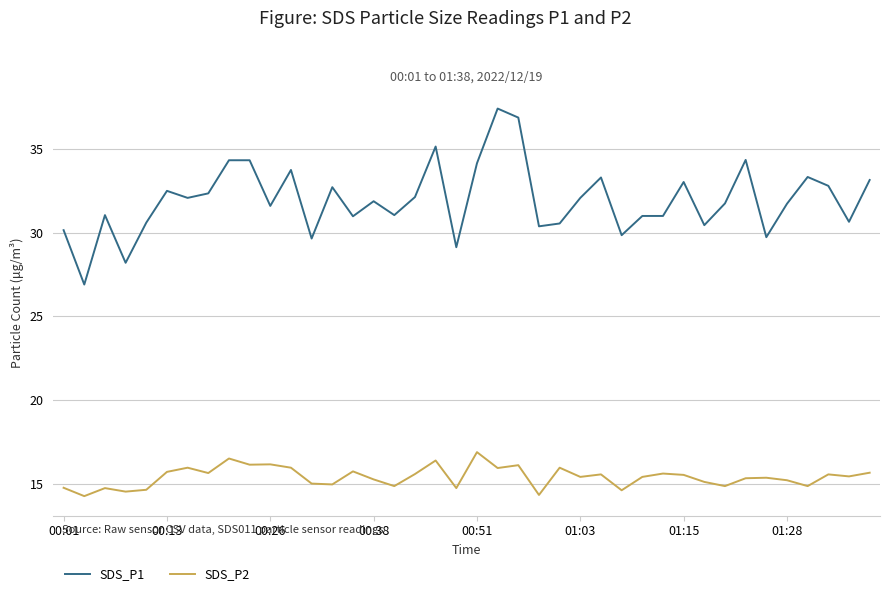

What is the average value of the SDS_P2 series?

15.4